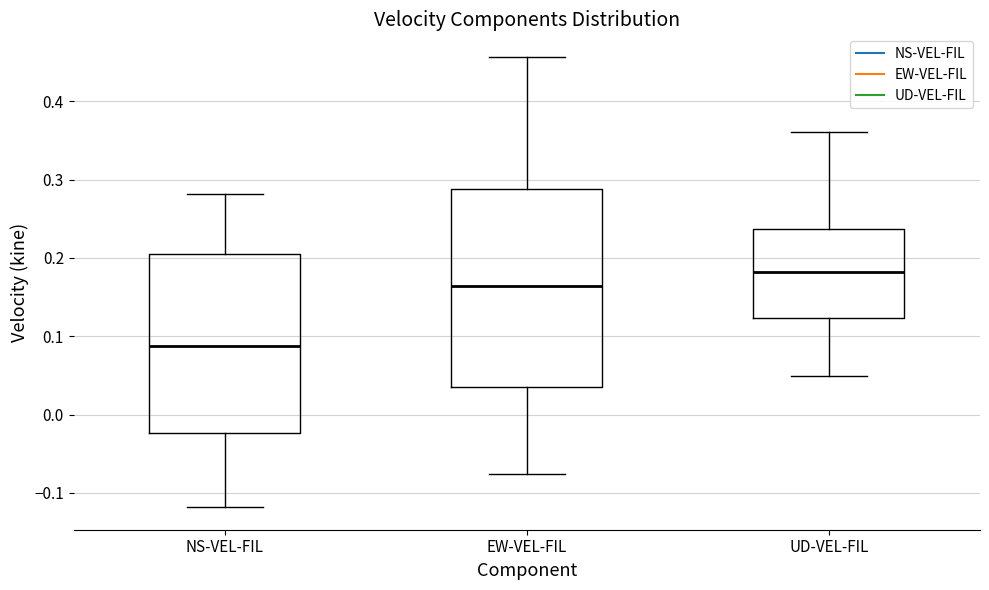

Where is the upper edge of the box for UD-VEL-FIL on the y-axis? The values are not printed on the chart, so give them approximately, as read against the axis.

0.24